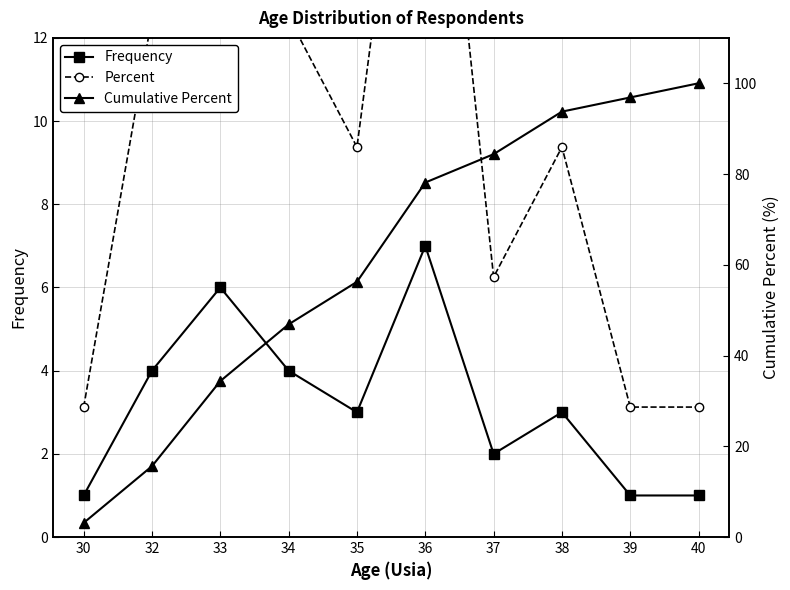

Which series has the largest total across all categories?

Cumulative Percent